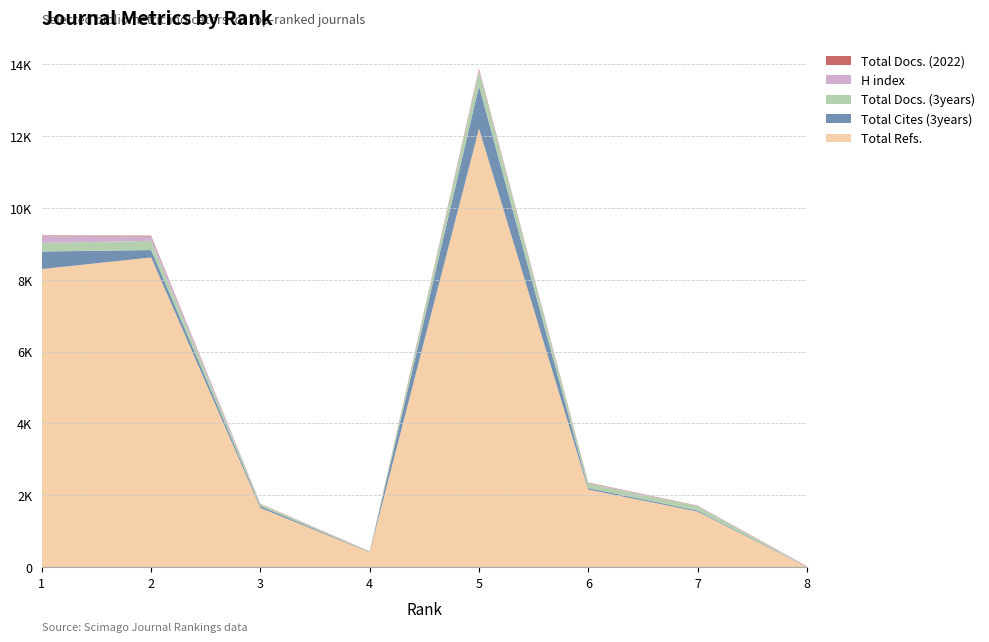

Reading left to right, transcribe all the data shown in this chart.

H index: 191	123	6	4	31	13	7	10
Total Docs. (2022): 17	22	6	4	31	13	7	10
Total Docs. (3years): 239	256	55	14	426	128	122	0
Total Refs.: 8299	8622	1649	413	12209	2160	1548	0
Total Cites (3years): 489	206	49	8	1182	42	30	4